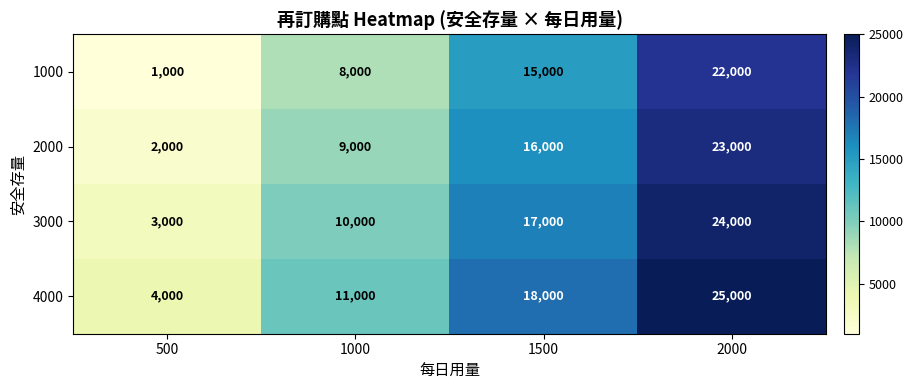

At which category is the sum across all series the highest?

2000